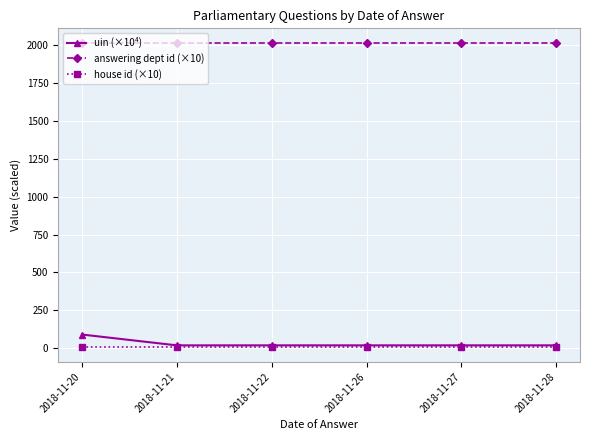

What are all the series names shown in the legend?

uin (×10⁴), answering dept id (×10), house id (×10)